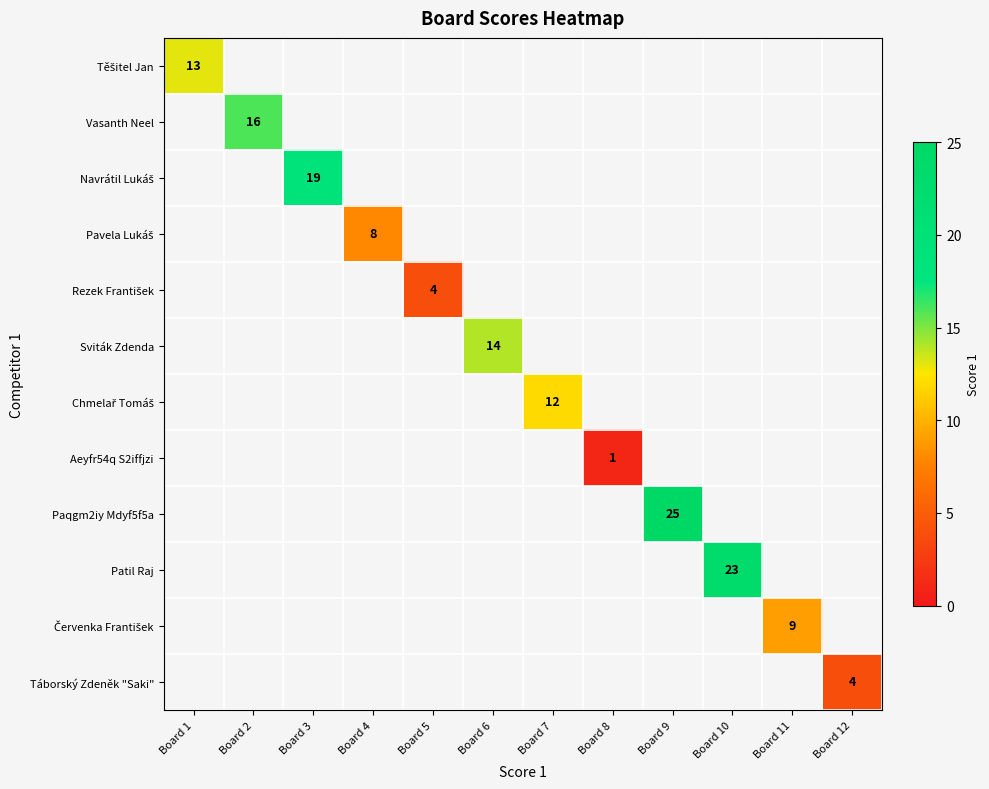

How many data points does each series have?

12